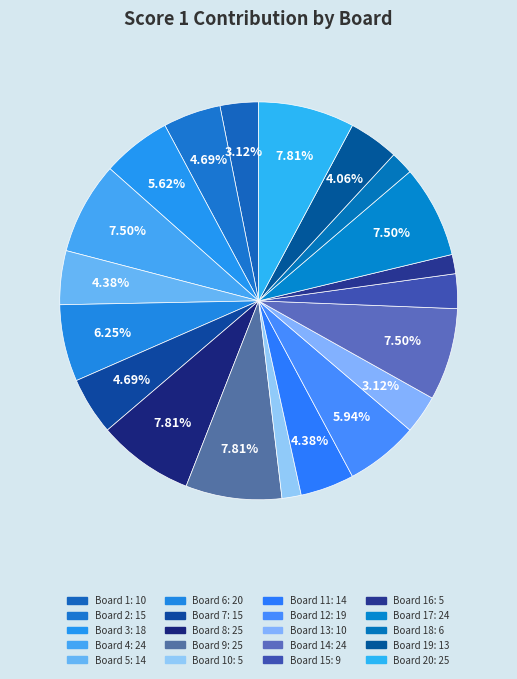

How many segments does this pie chart have?

20